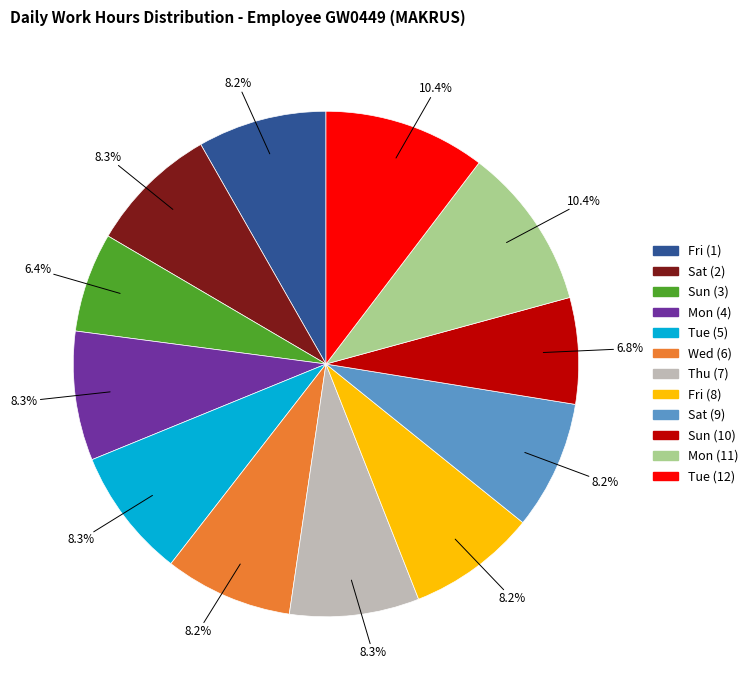

How many slices are in this pie chart?

12